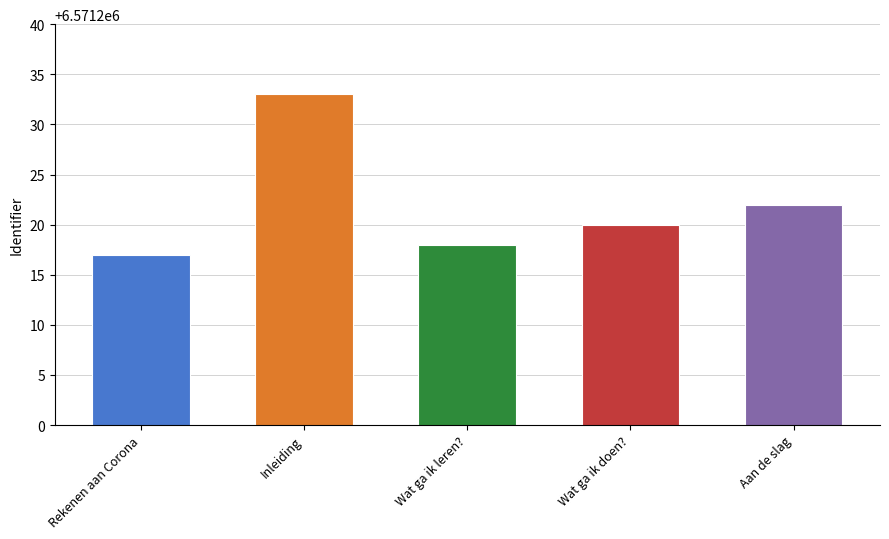

Which has a higher value, Rekenen aan Corona or Aan de slag?

Aan de slag